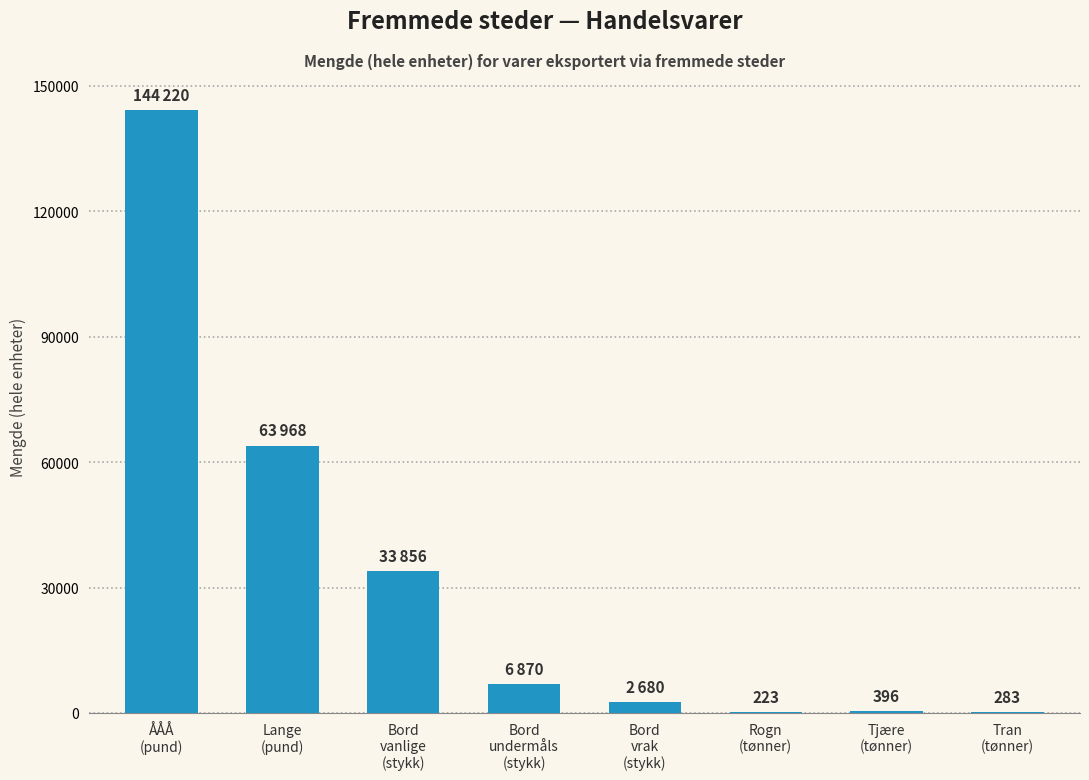

What is the greatest value displayed?

144220